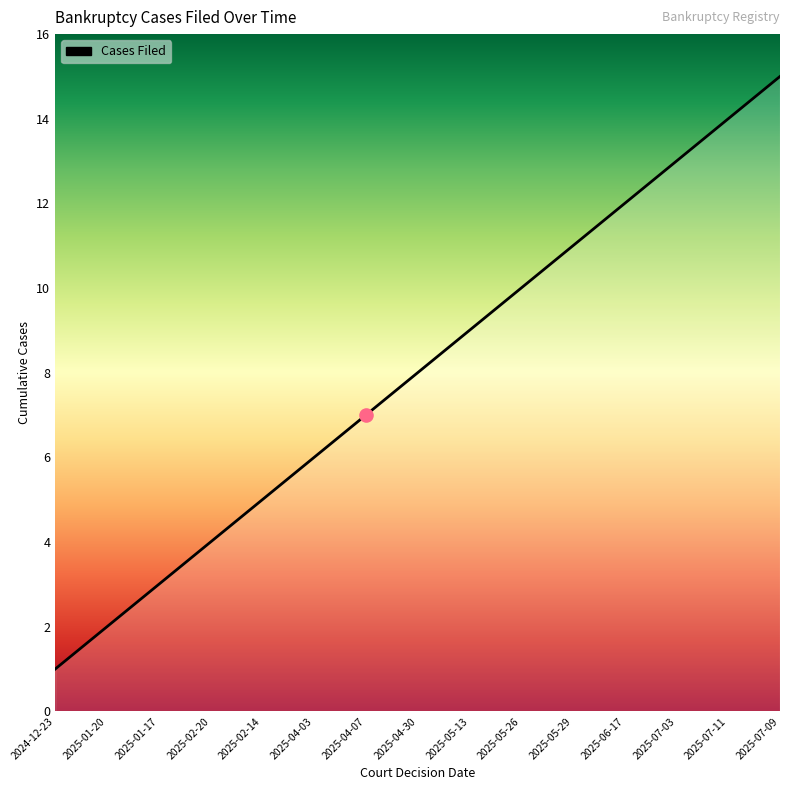

Between 2025-05-26 and 2025-01-20, which is larger?

2025-05-26